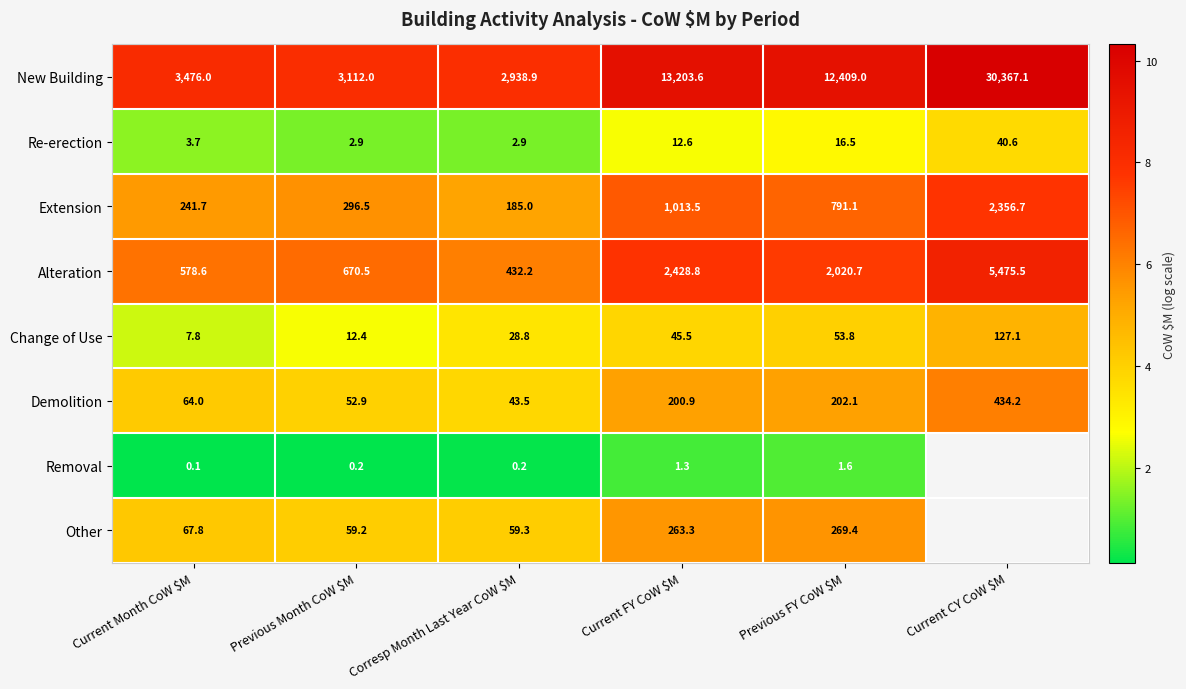

How many categories are shown in the chart?

6